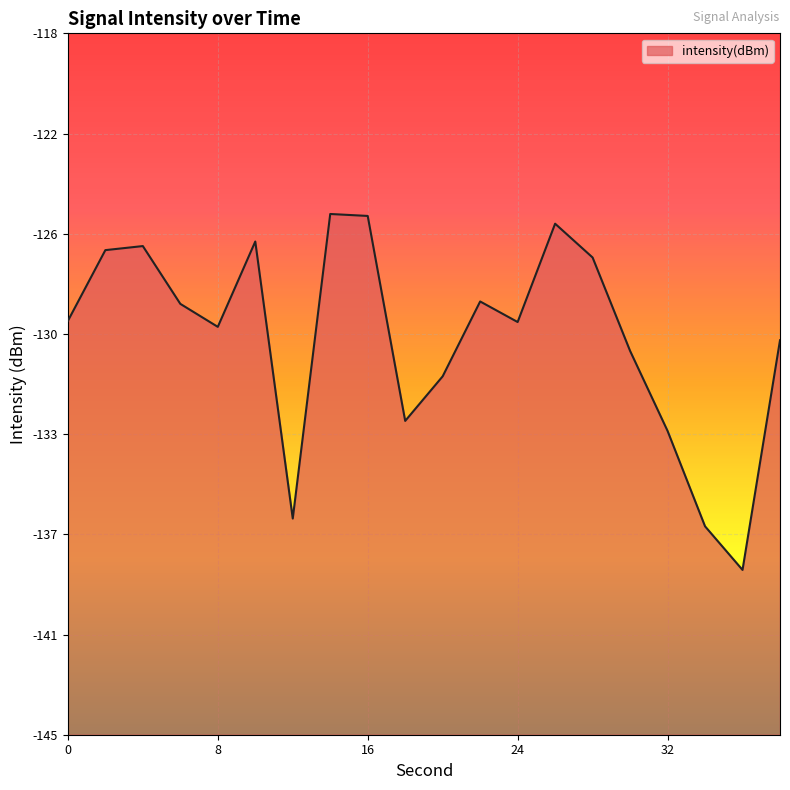

Which label corresponds to the smallest value in the chart?

36